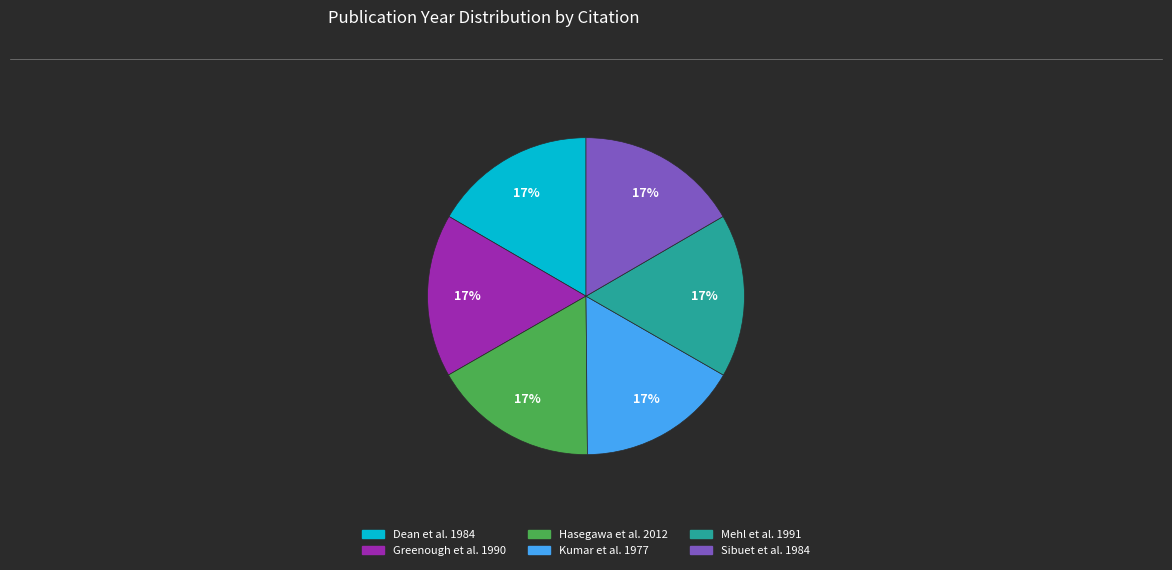

Is there any slice that represents more than half of the pie?

No